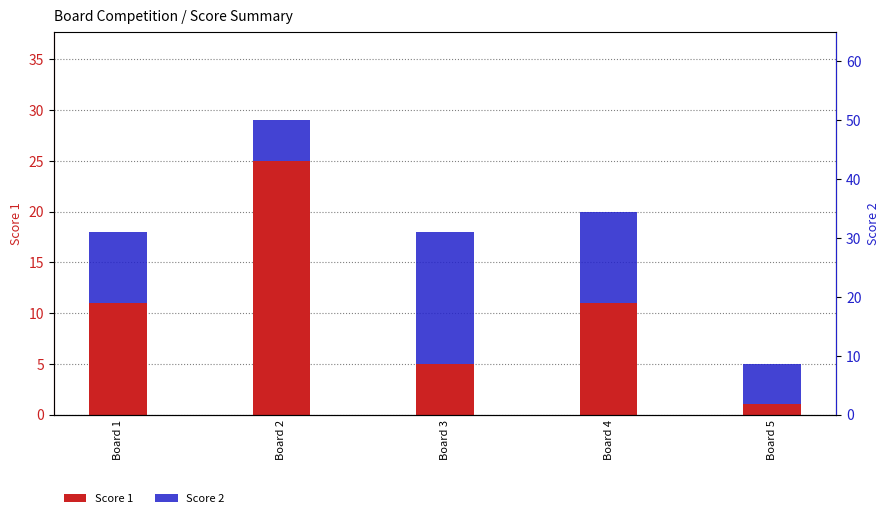

Is the value of Score 1 at Board 2 greater than the value of Score 2 at Board 2?

Yes